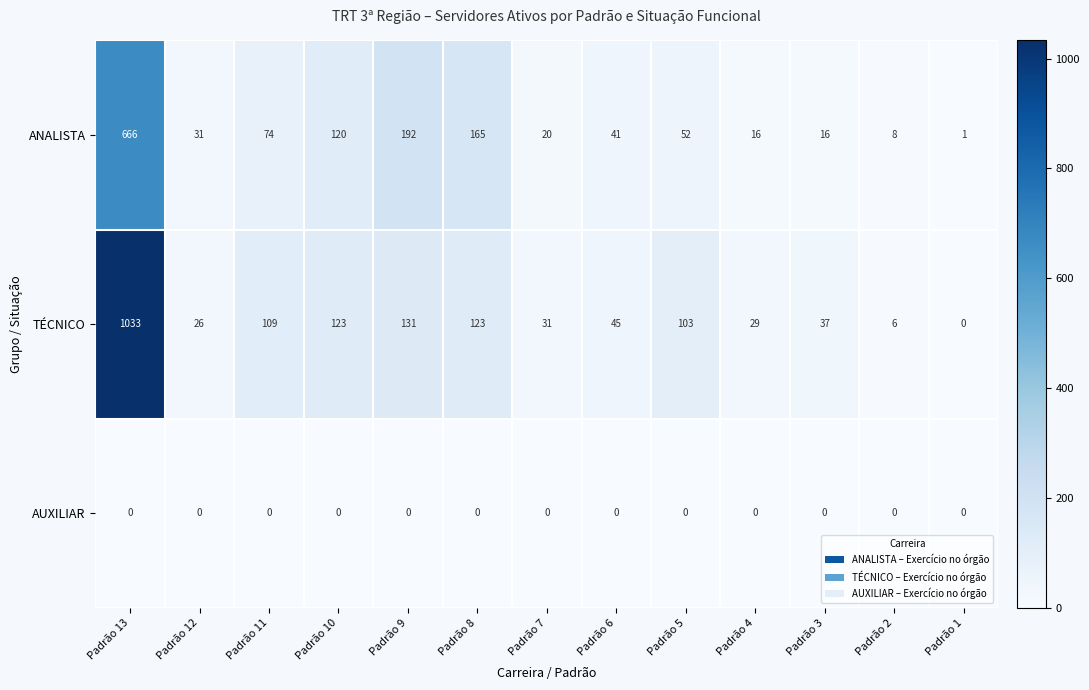

What is the total value across all series at Padrão 13?

1699